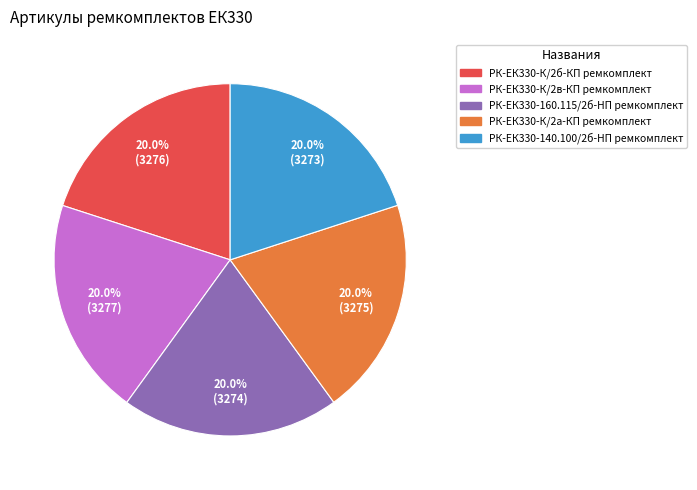

Is the sum of РК-ЕК330-К/2а-КП ремкомплект and РК-ЕК330-К/2в-КП ремкомплект greater than half?

No